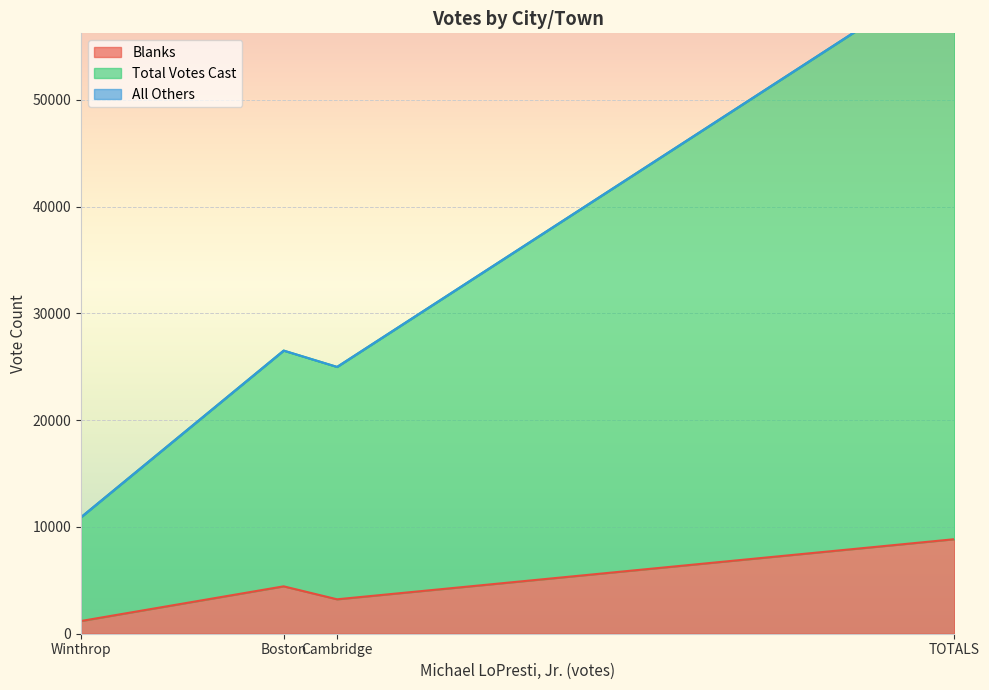

Between Cambridge and Winthrop, which series saw the biggest shift?

Total Votes Cast